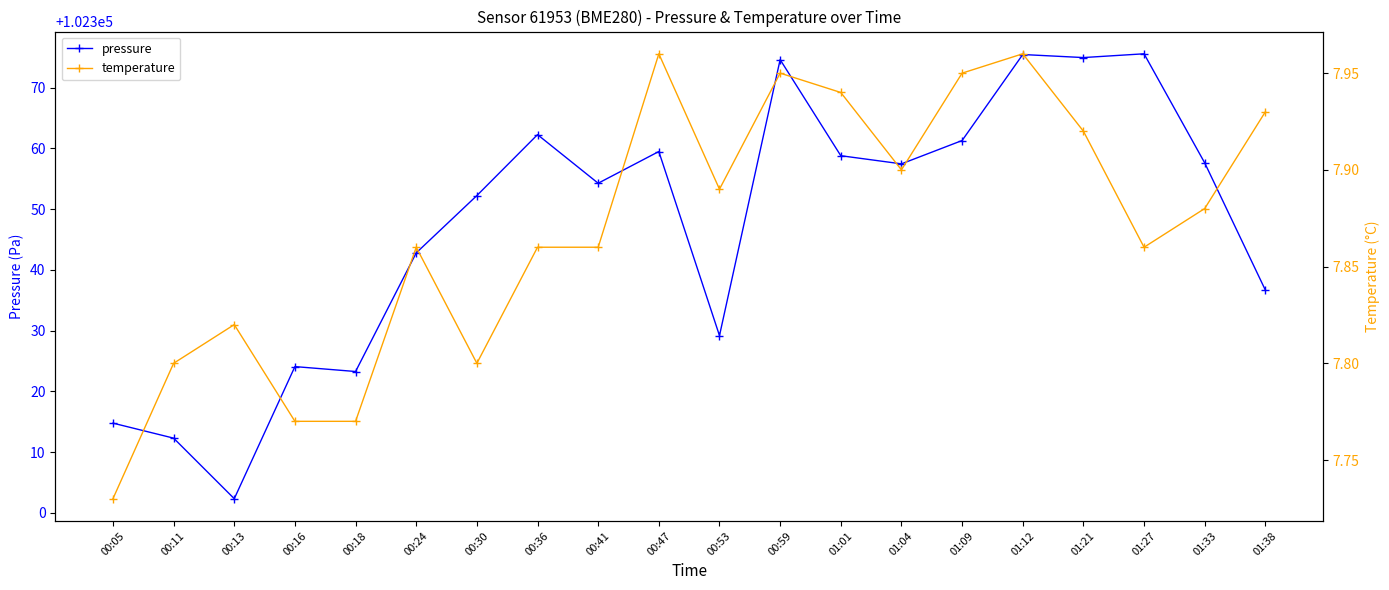

What is the difference between the second highest and second lowest values in the temperature series?

0.2